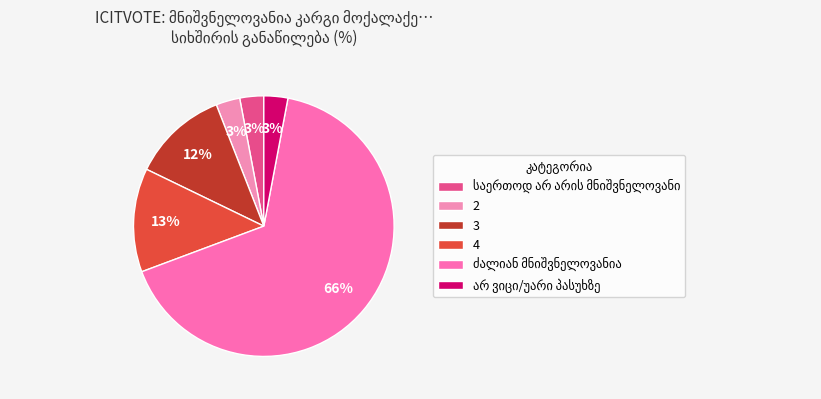

To the nearest percent, what percentage of the pie is ძალიან მნიშვნელოვანია?

66%